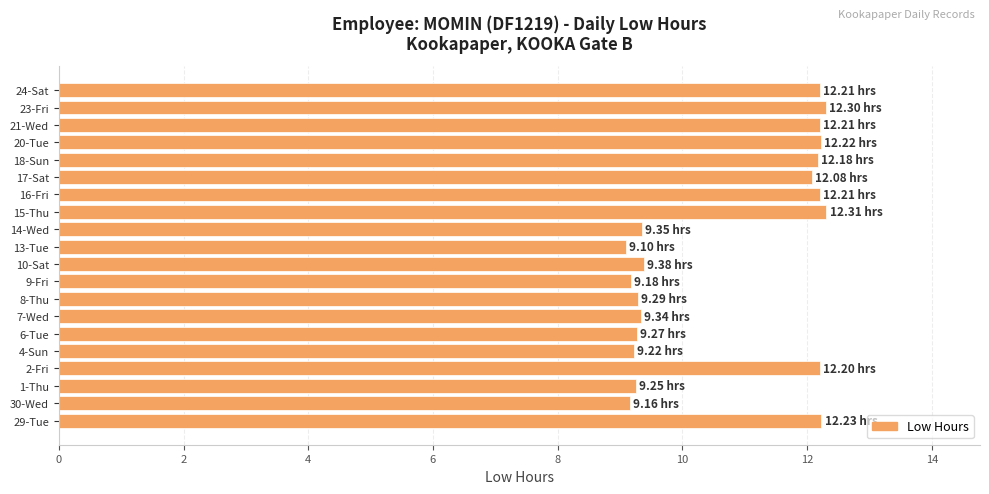

What is the ratio of the value at 8-Thu to the value at 24-Sat?

0.8